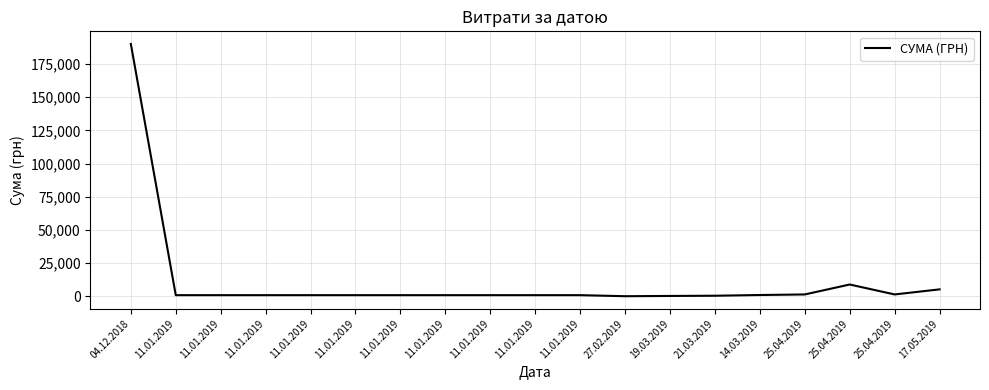

Does the chart display data point markers on the line(s)?

No